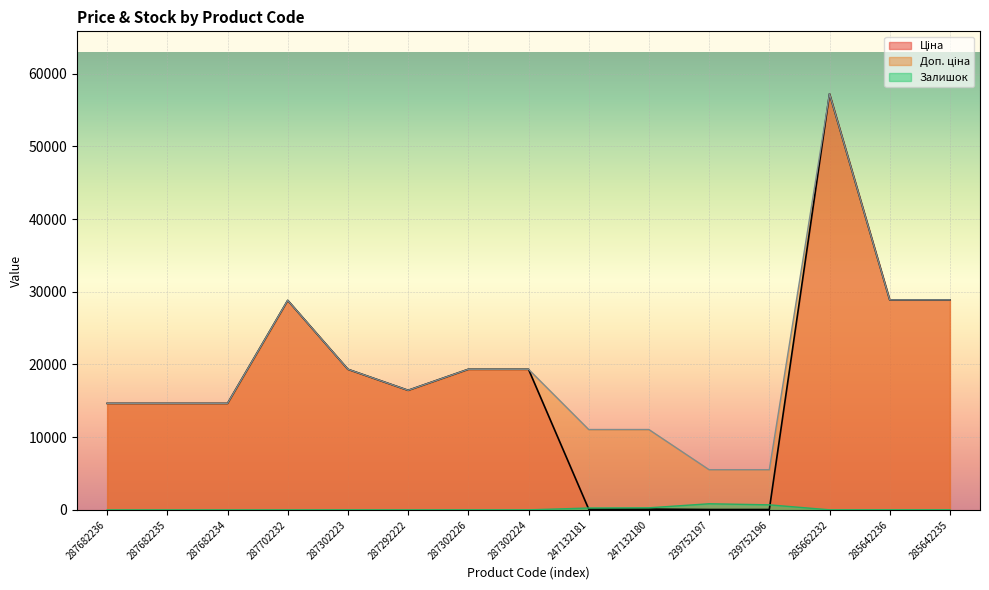

How many data points in Залишок are above 8?

7